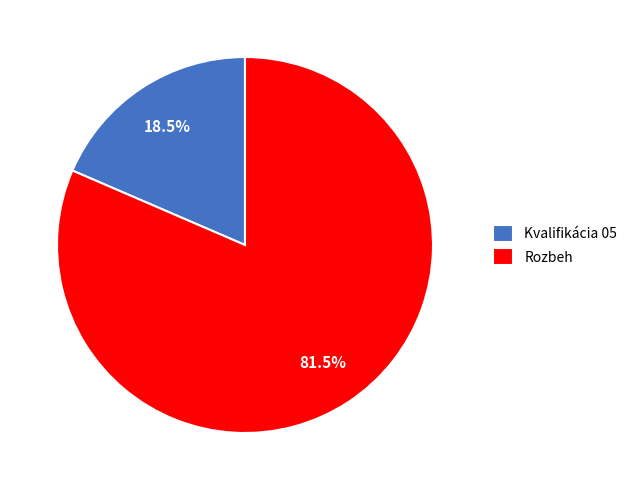

Count the number of slices in the pie.

2